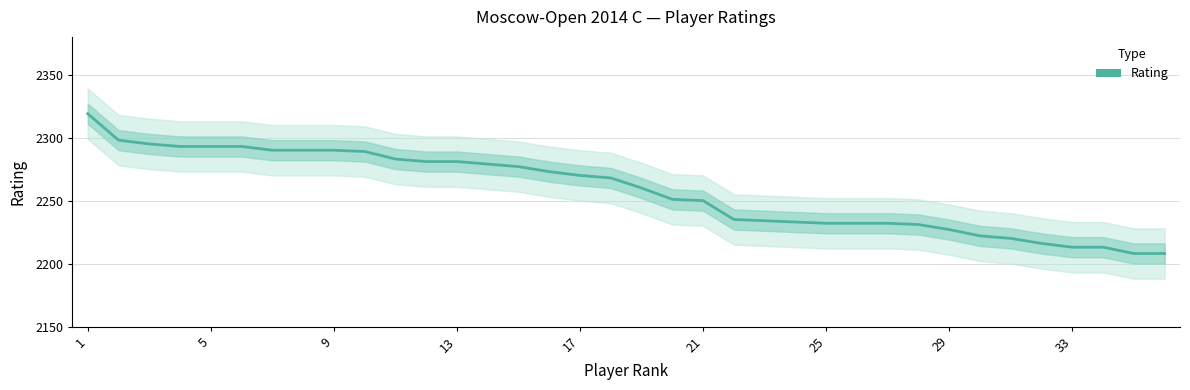

What is the greatest value displayed?

2319